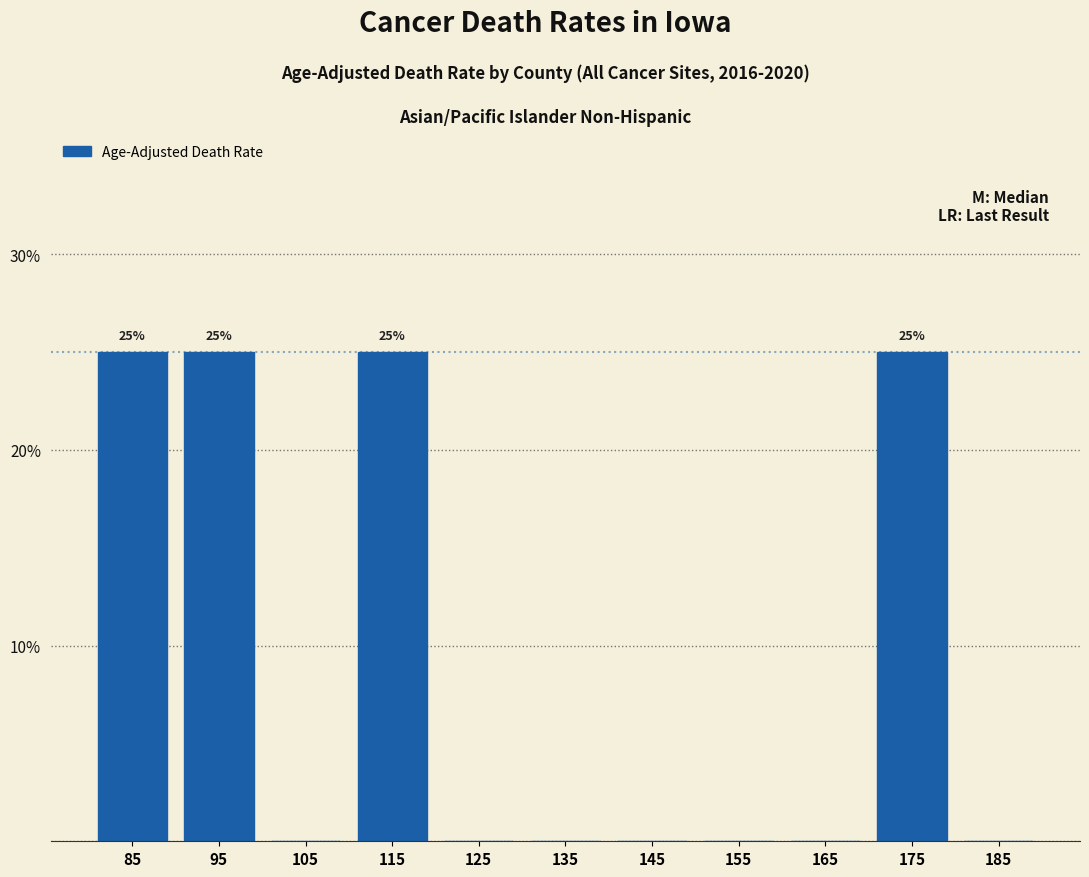

Reading left to right, transcribe all the data shown in this chart.

85=25	95=25	105=0	115=25	125=0	135=0	145=0	155=0	165=0	175=25	185=0